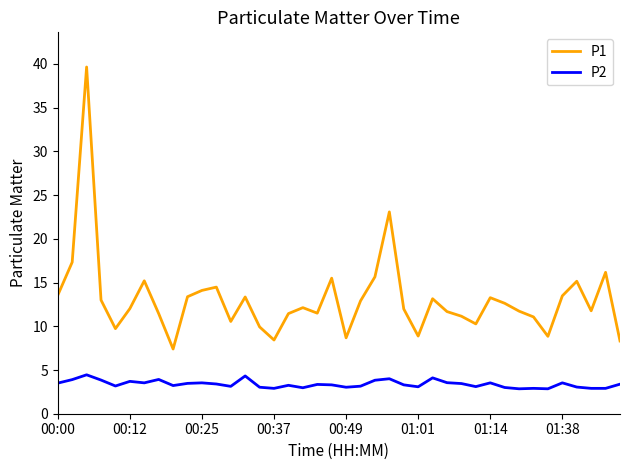

True or false: P2 and P1 intersect in this chart.

False